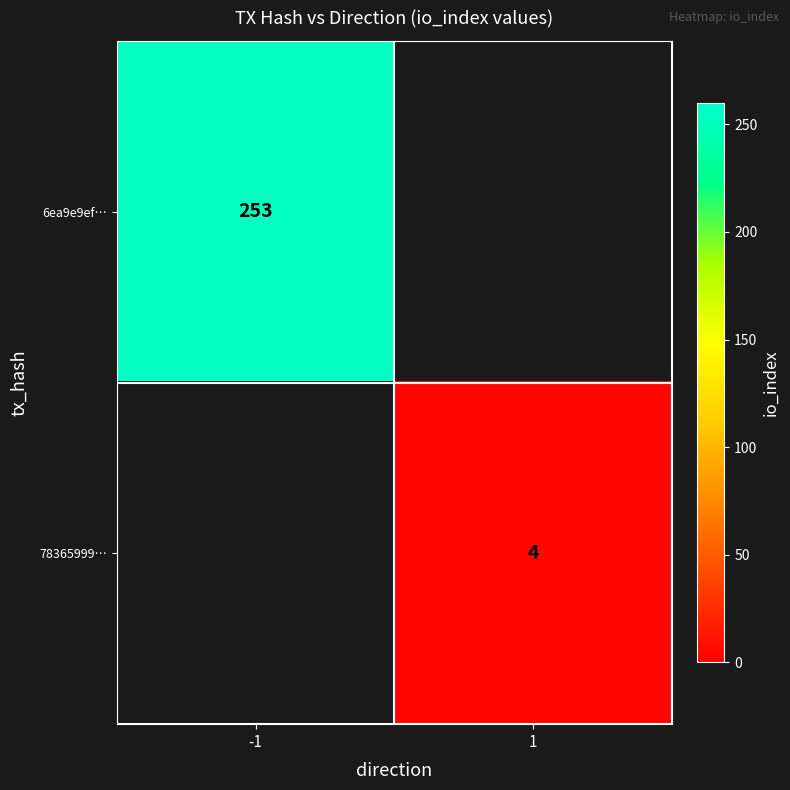

Is it true that 78365999… equals 4 at 1?

True